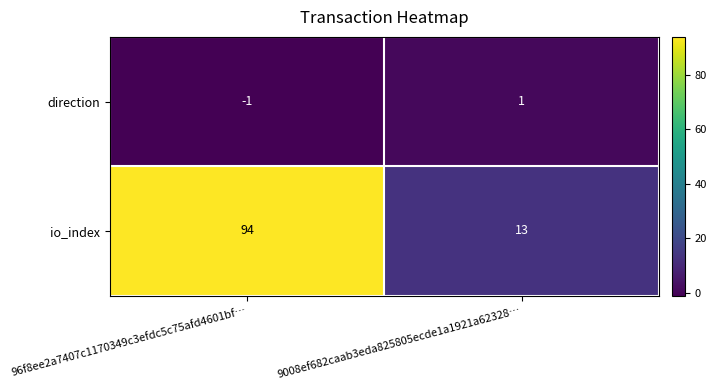

At how many categories does at least one series exceed 56?

1